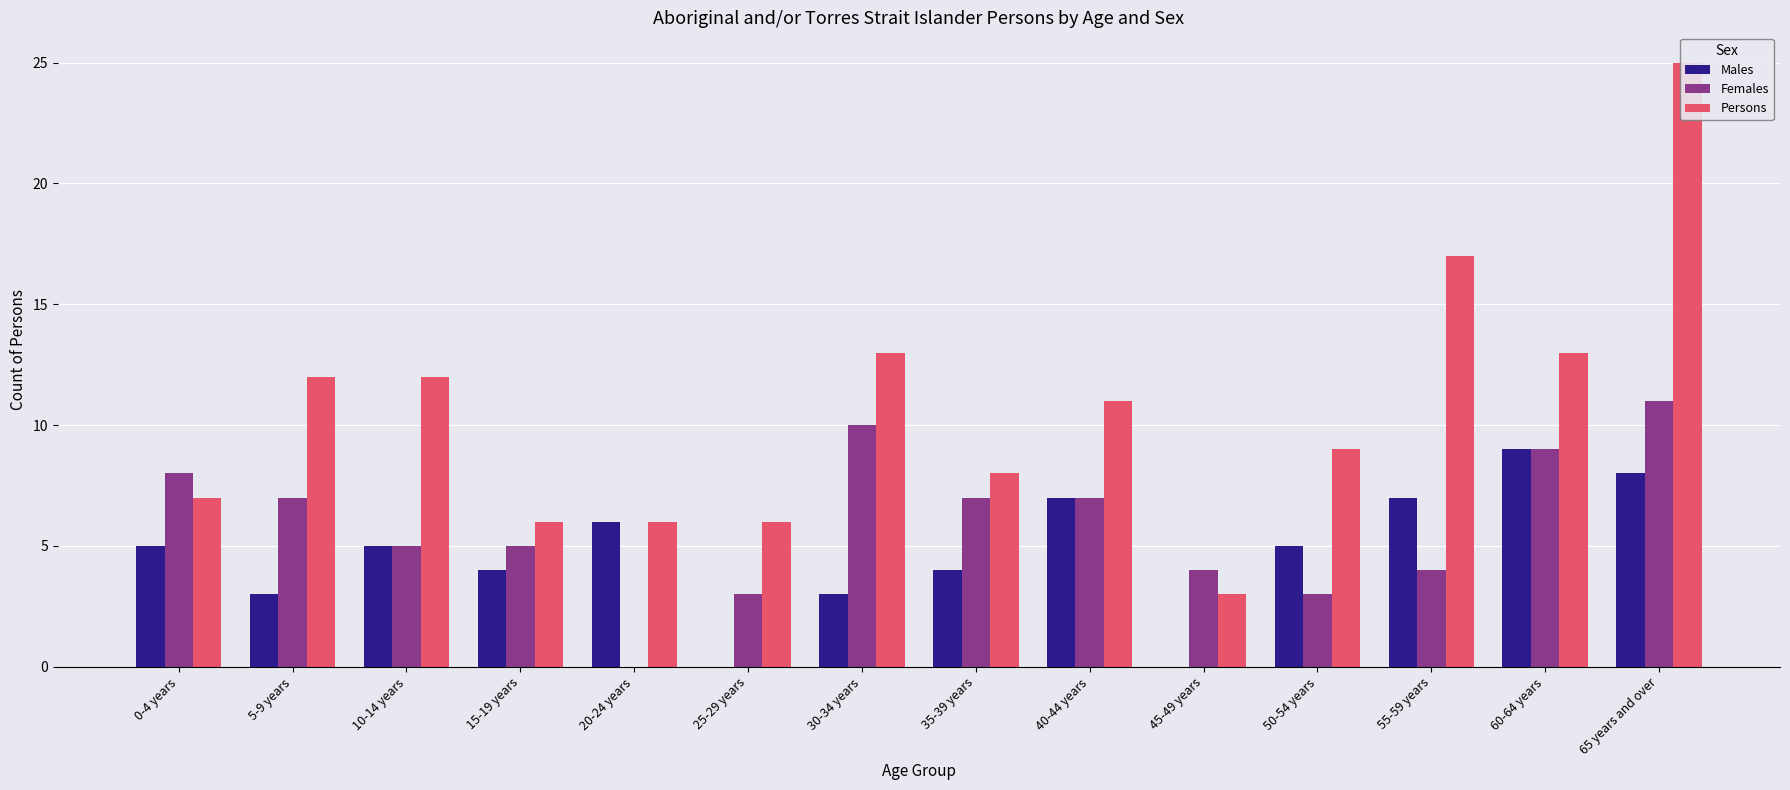

What is the label of the 11th bar from the right?

15-19 years